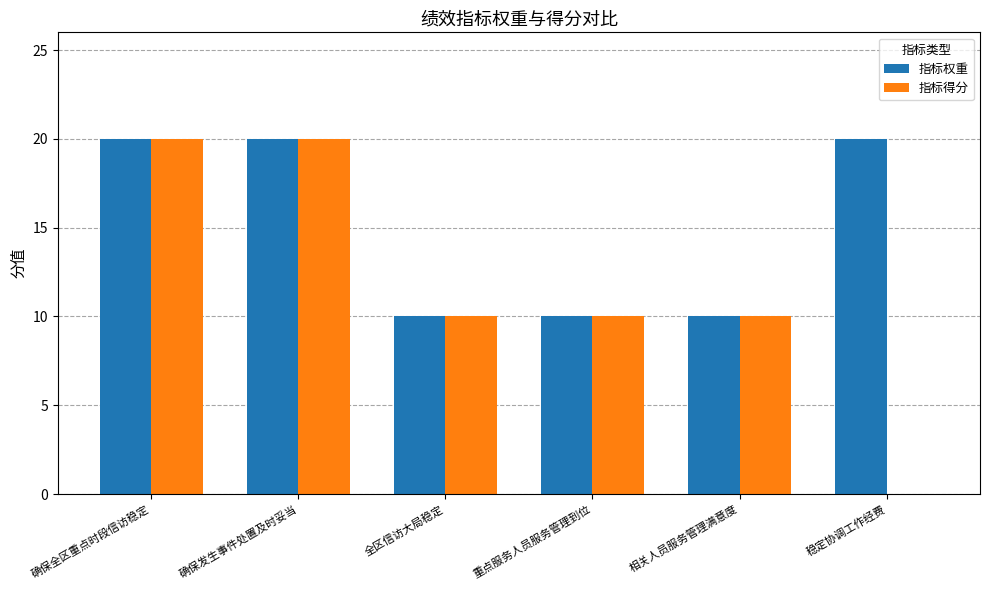

The 指标得分 series shows 20 at 确保发生事件处置及时妥当. True or false?

True